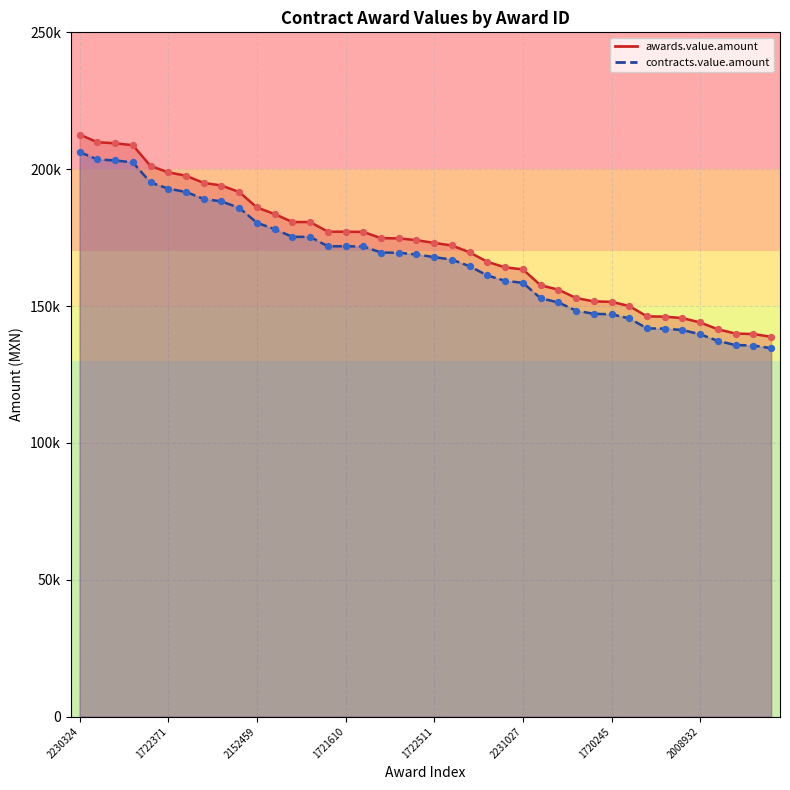

Which series has the largest Y range (max minus min)?

awards.value.amount